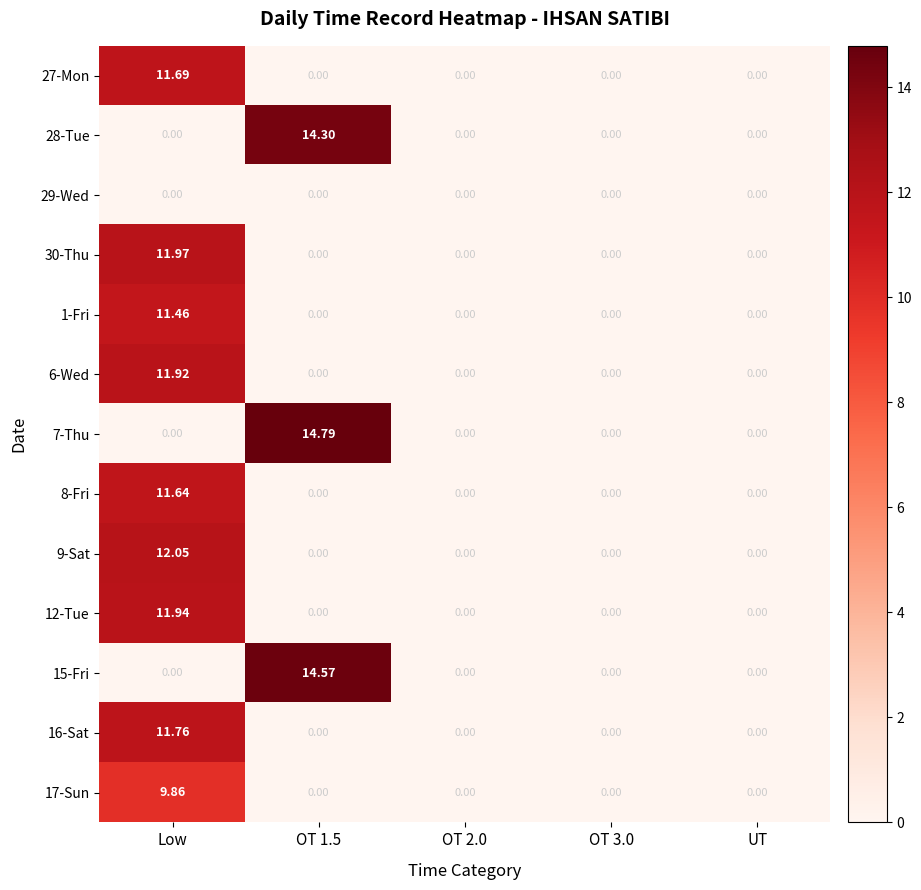

At which category is the sum across all series the highest?

Low